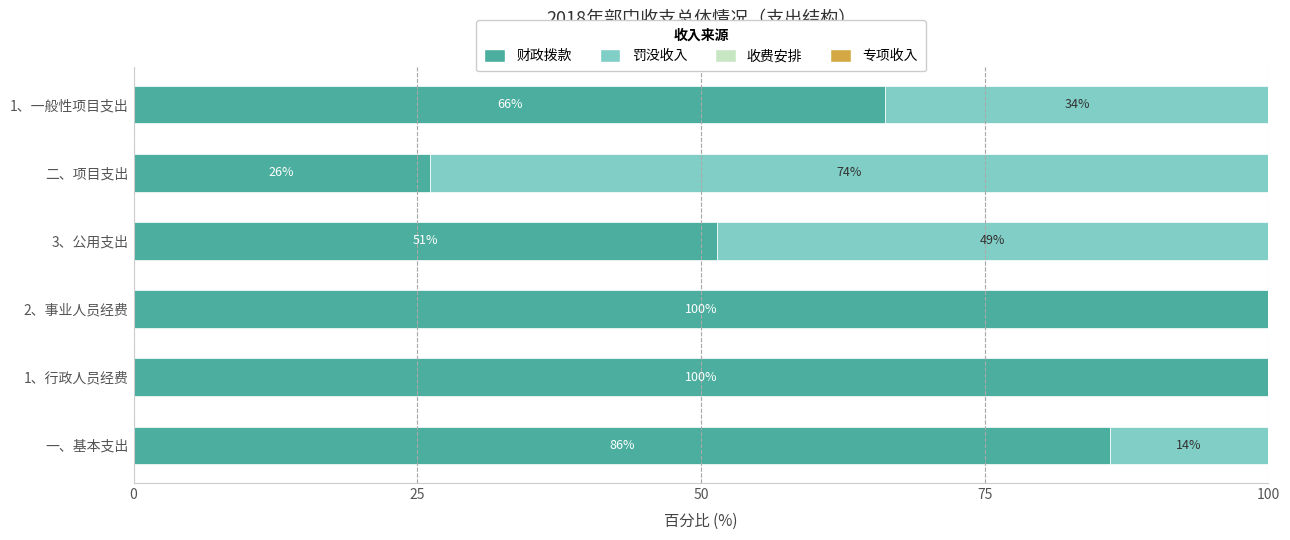

At which label is 财政拨款 closest to 63?

1、一般性项目支出